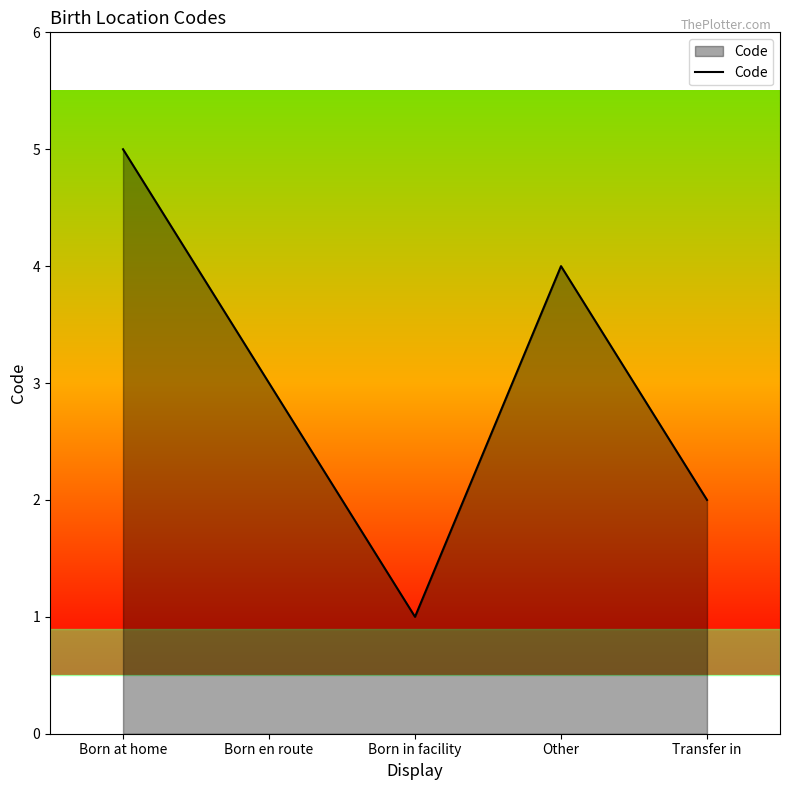

Approximately how many times larger is the value at Born in facility compared to Transfer in?

0.5